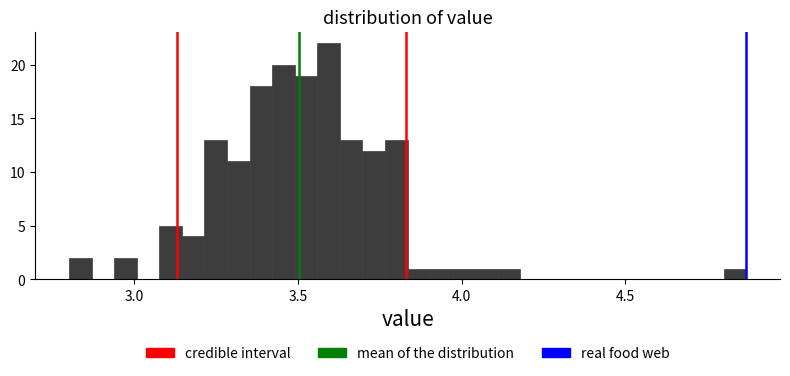

Around what value on the x-axis is the tallest bar? Give the approximate position of its centre, as read against the axis.

3.60